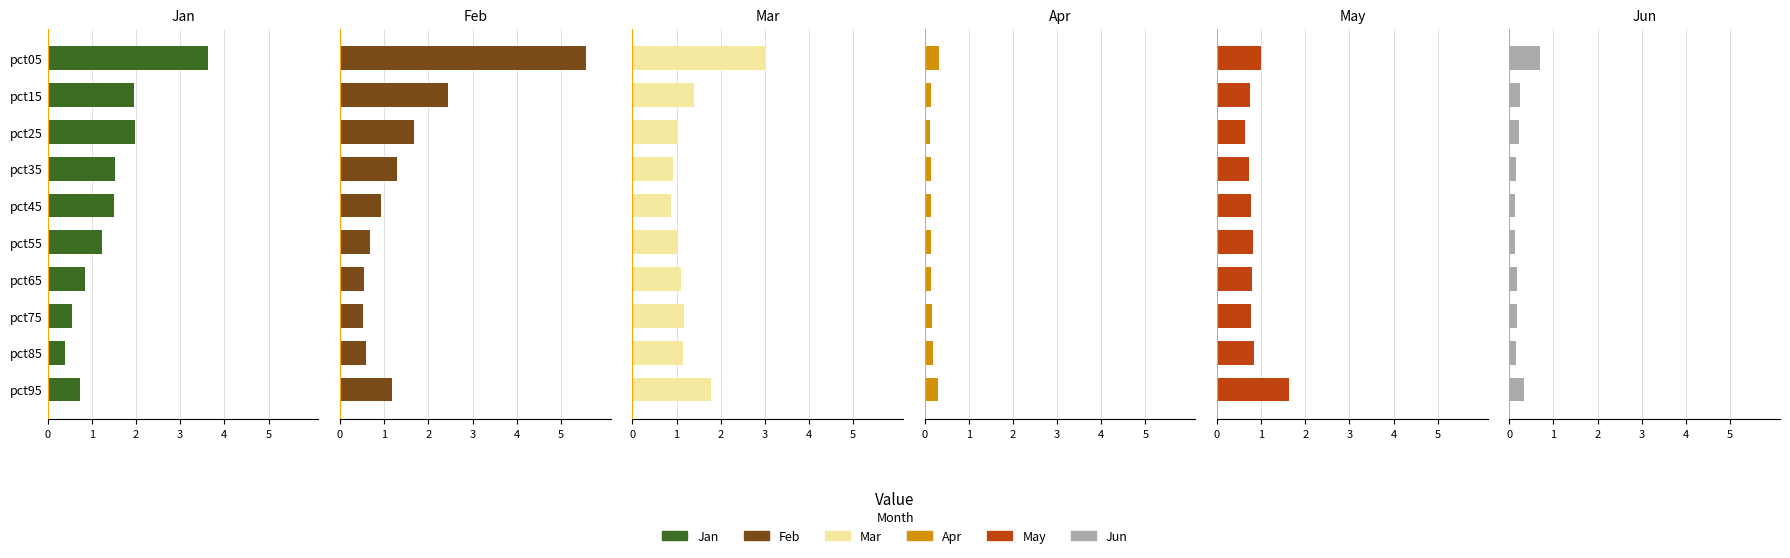

Reading right to left, what are all the values shown in this chart?

Jan: 0.7	0.4	0.6	0.9	1.2	1.5	1.5	2.0	1.9	3.6
Feb: 1.2	0.6	0.5	0.6	0.7	0.9	1.3	1.7	2.4	5.6
Mar: 1.8	1.2	1.2	1.1	1.0	0.9	0.9	1.0	1.4	3.0
Apr: 0.3	0.2	0.2	0.1	0.1	0.1	0.1	0.1	0.1	0.3
May: 1.6	0.8	0.8	0.8	0.8	0.8	0.7	0.6	0.7	1.0
Jun: 0.3	0.1	0.2	0.2	0.1	0.1	0.1	0.2	0.2	0.7